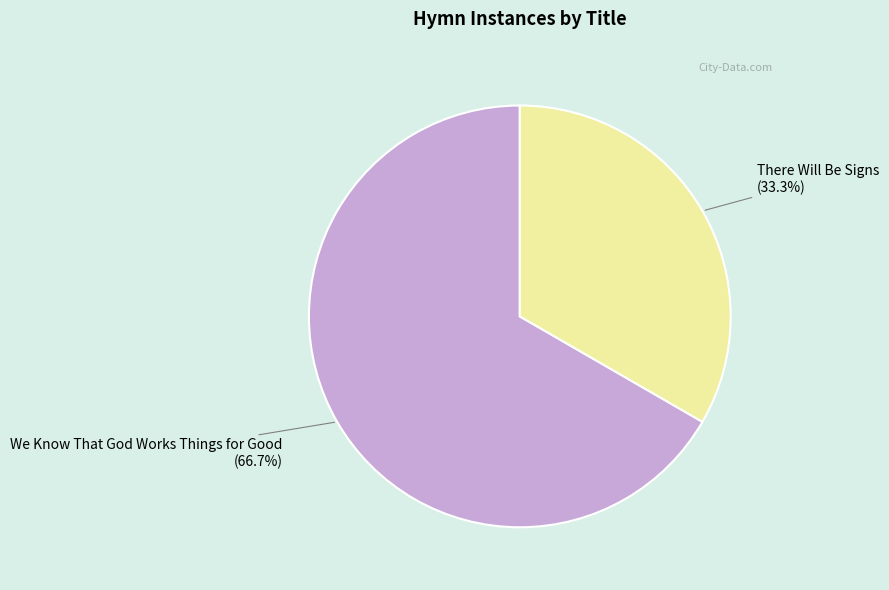

To the nearest percent, what percentage of the pie is We Know That God Works Things for Good?

67%